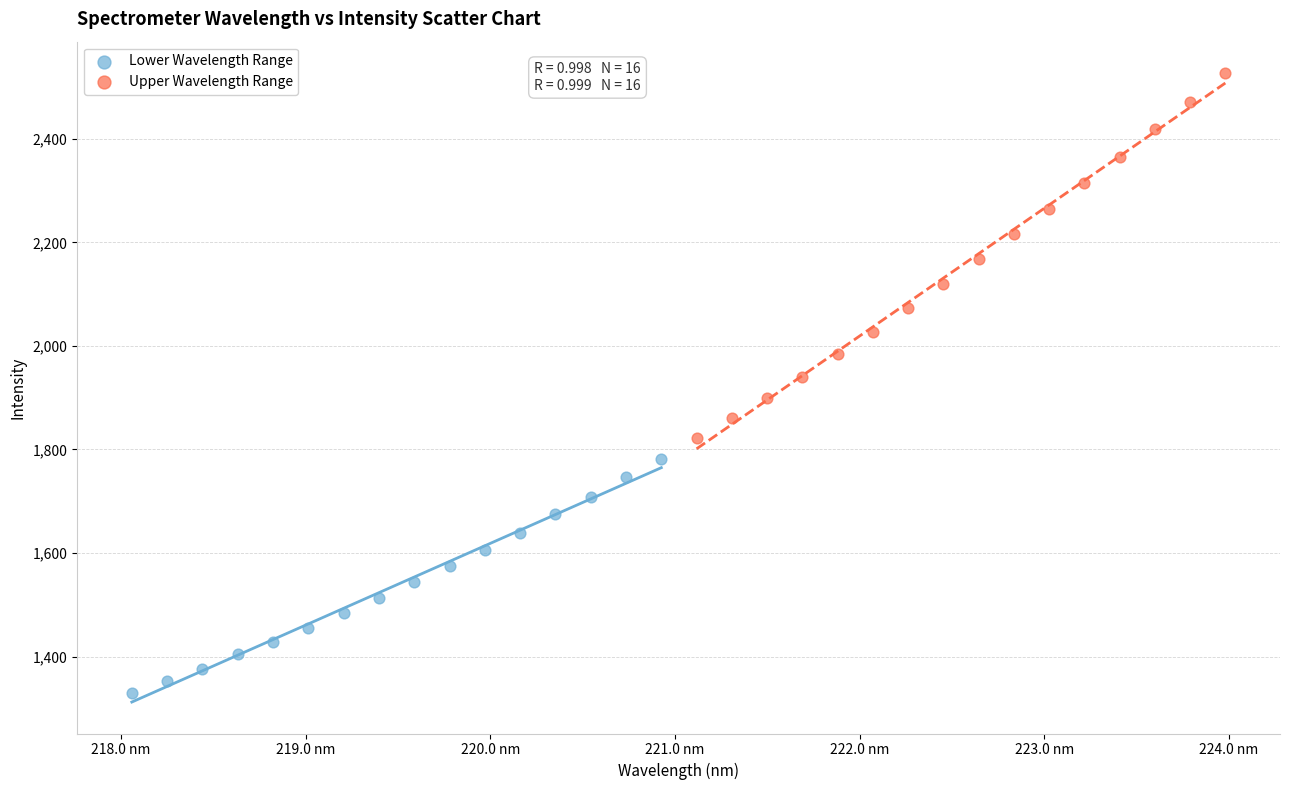

Which series has the widest spread of Y values?

Upper Wavelength Range